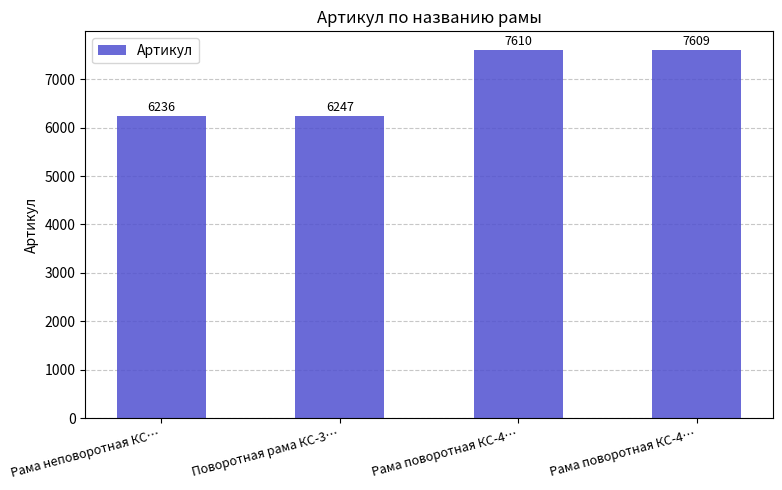

What is the smallest value displayed?

6236